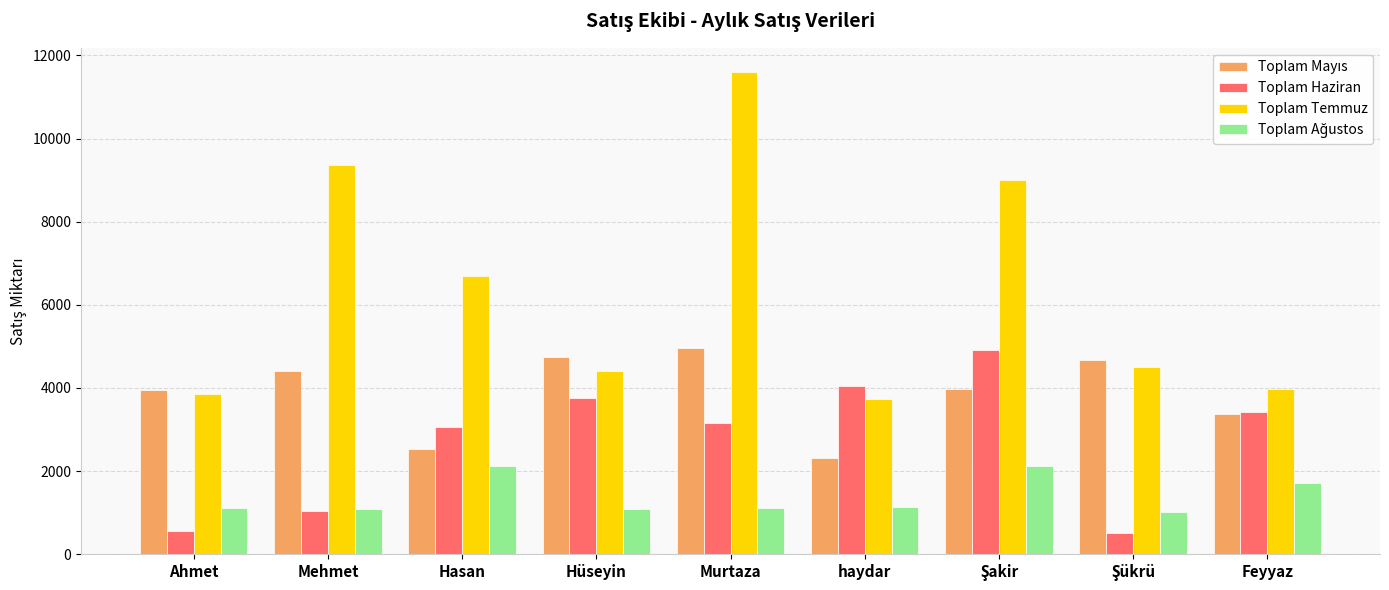

Which series has the largest range (max minus min)?

Toplam Temmuz